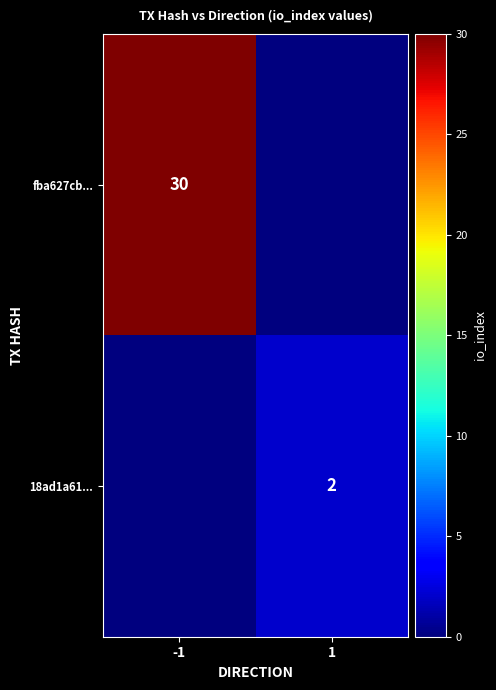

Is it true that fba627cb... equals 30 at -1?

True